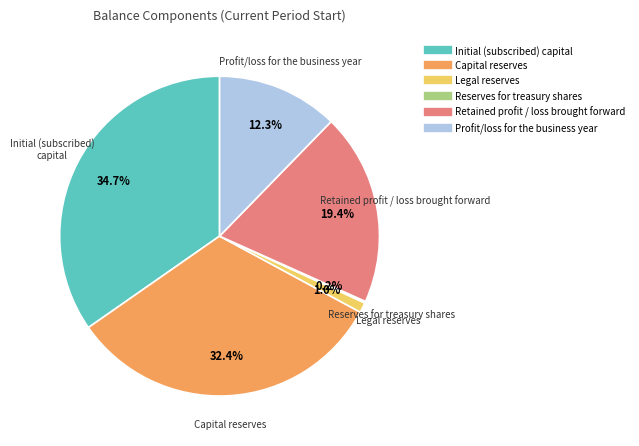

True or false: Profit/loss for the business year accounts for 24% of the total.

False